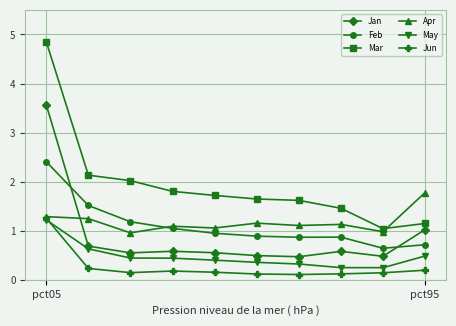

Which series has the largest range (max minus min)?

Mar